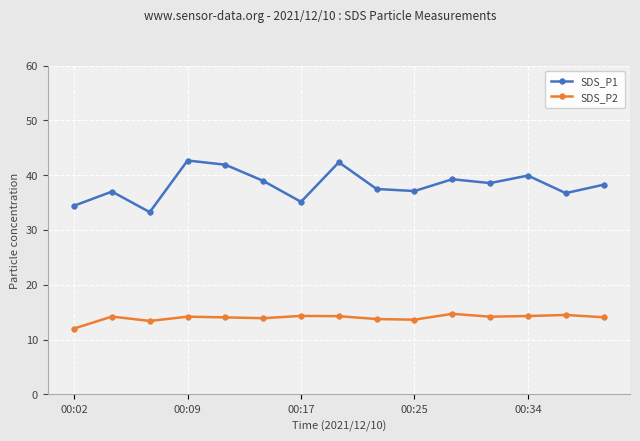

Which series has the largest range (max minus min)?

SDS_P1